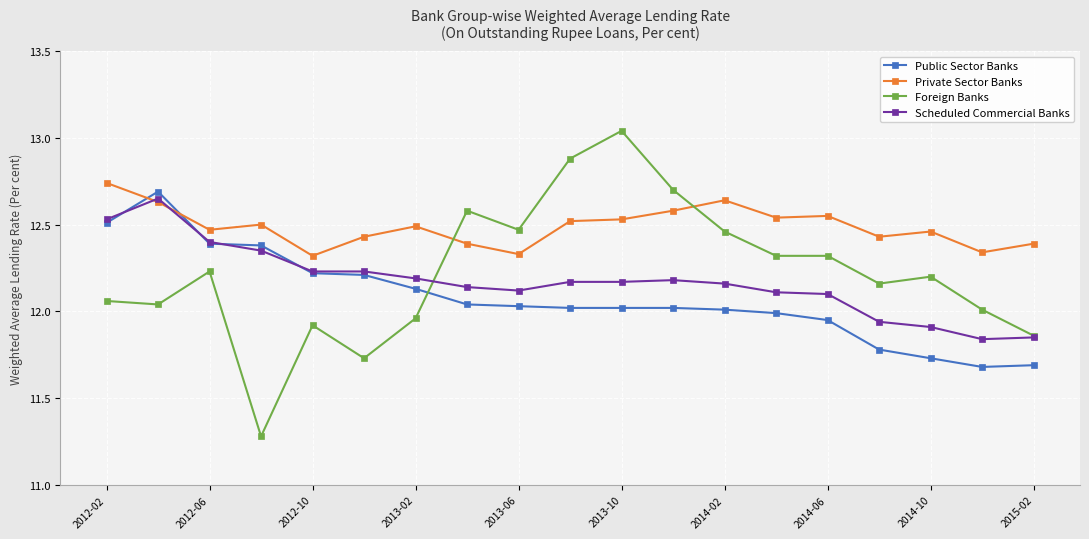

Does the chart have visible grid lines?

Yes